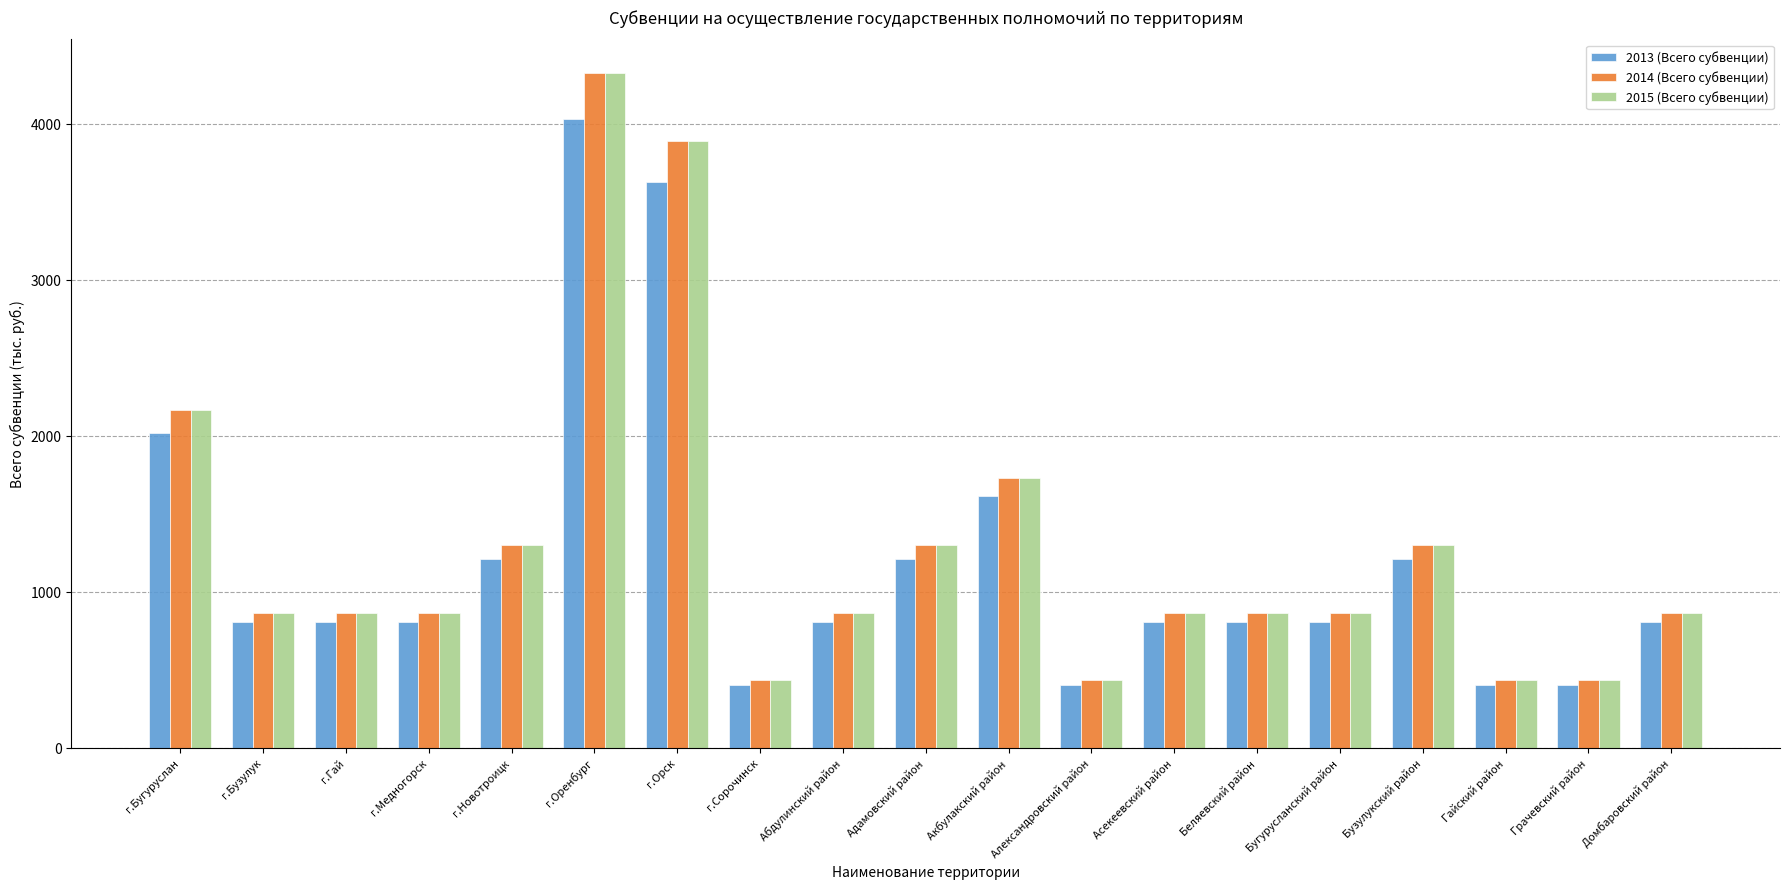

What is the smallest value displayed?

403.1